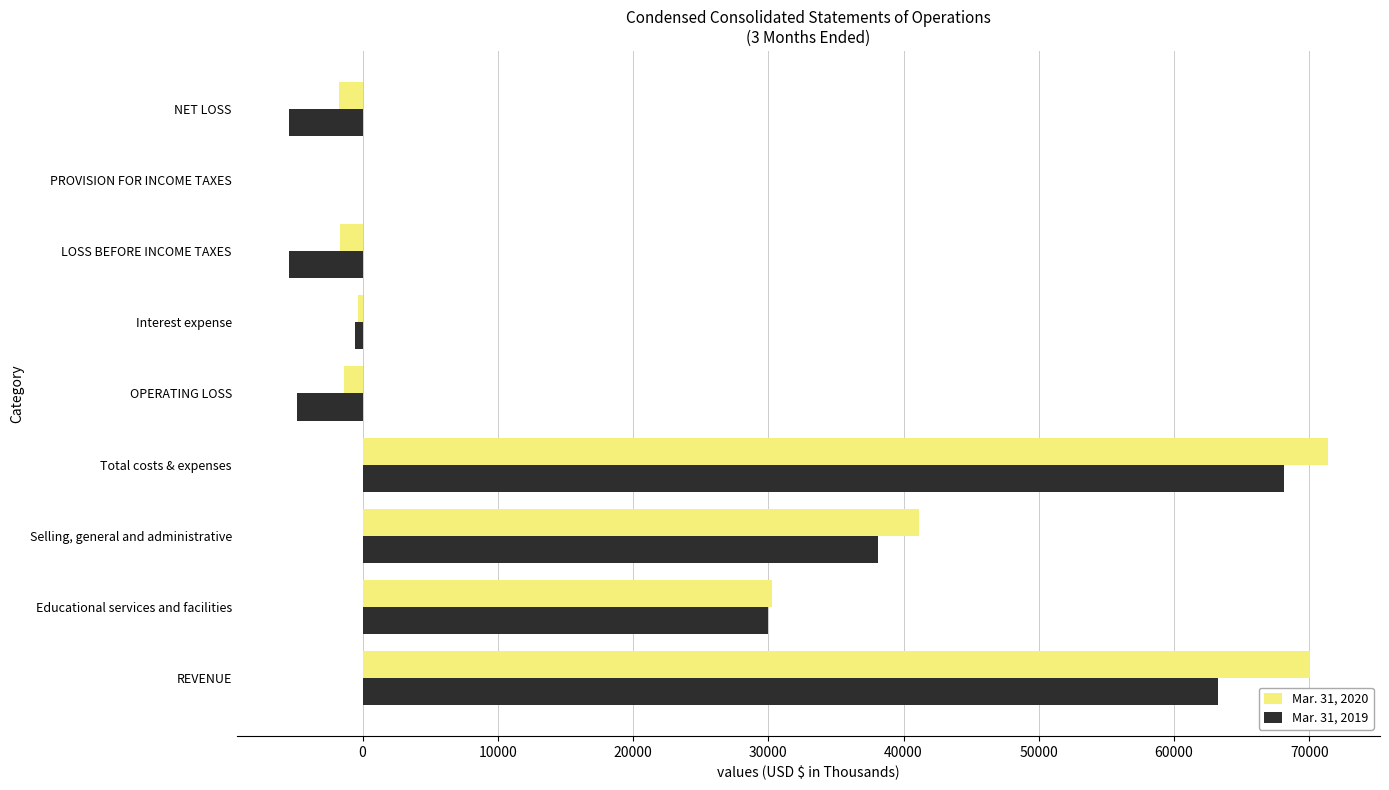

At which category is the sum across all series the highest?

Total costs & expenses